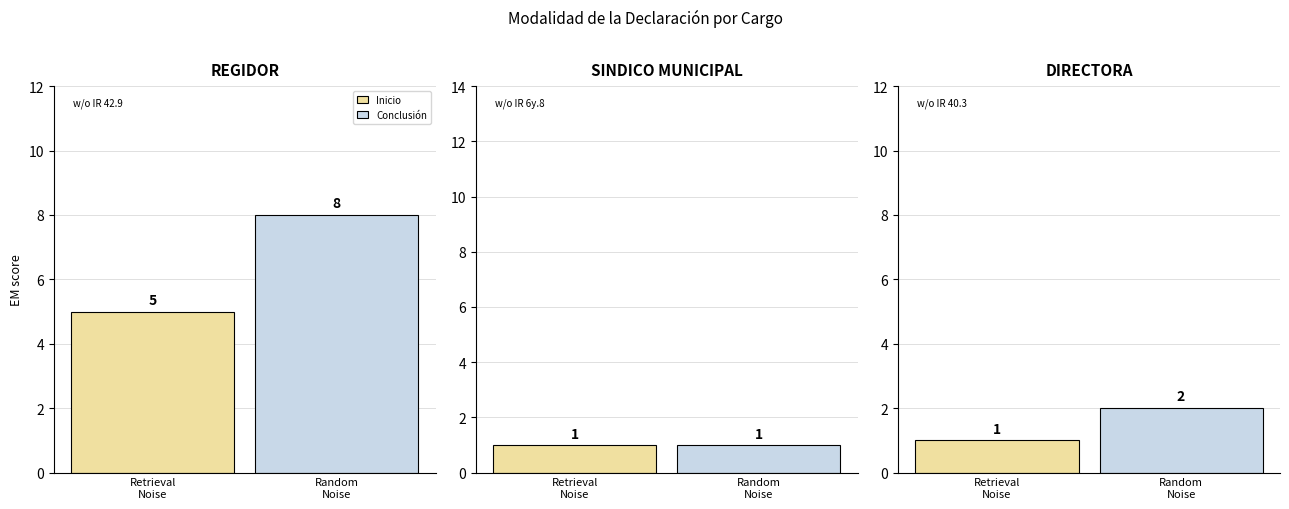

What is the approximate value of Conclusión at DIRECTORA?

2